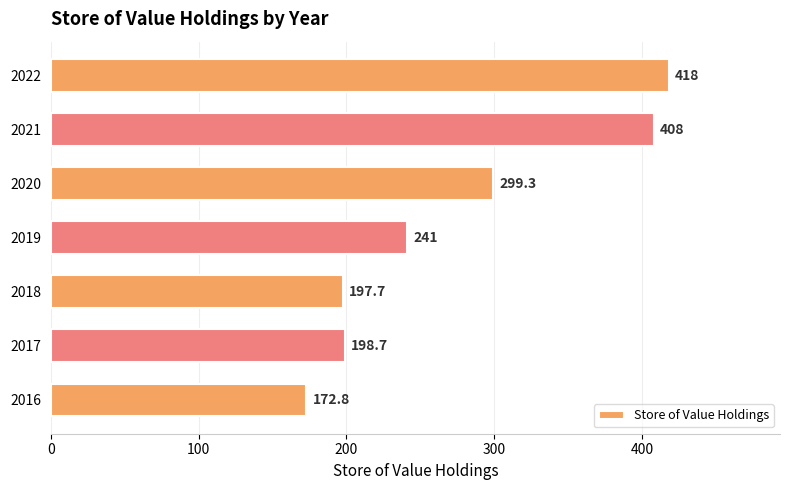

What is the difference between the second highest and second lowest values?

210.3